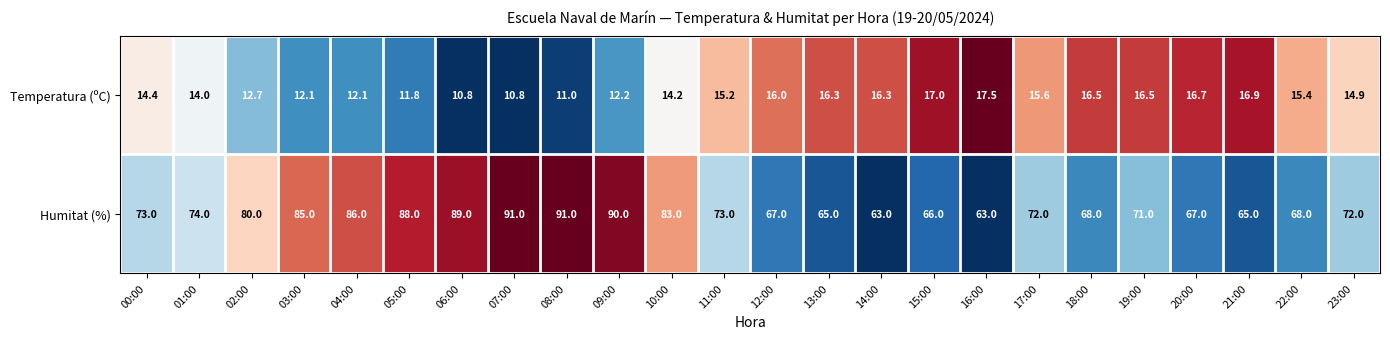

What is the minimum value for Temperatura (ºC)?

10.8